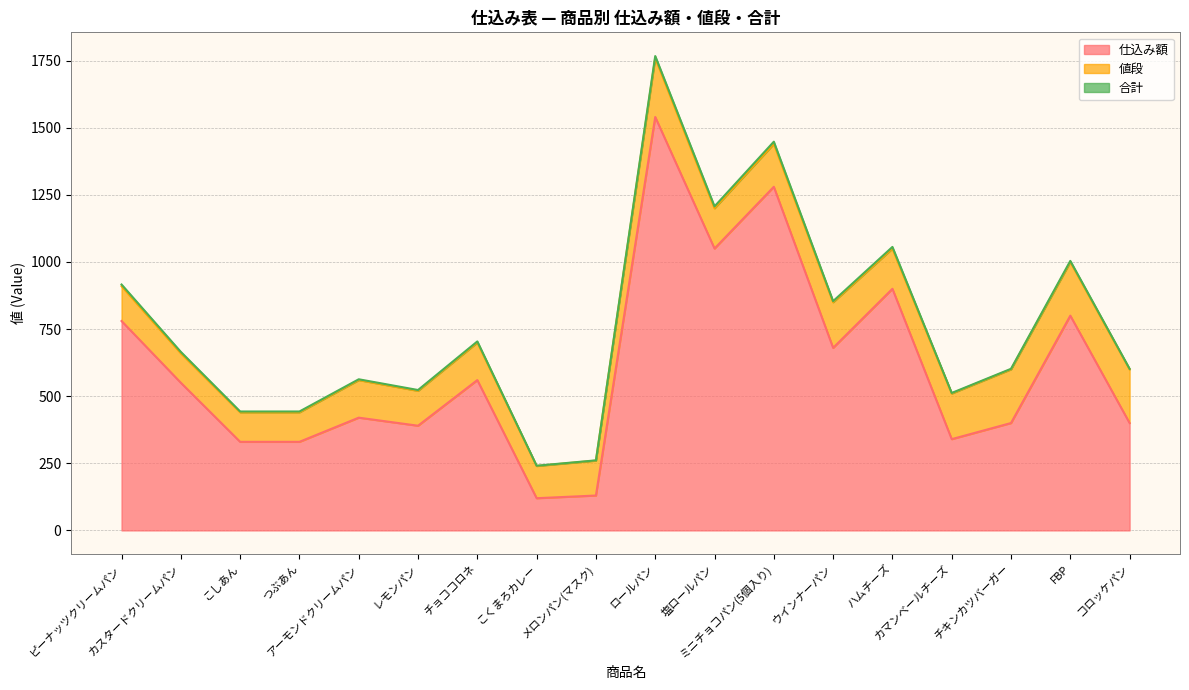

What is the difference between the maximum and minimum values in the 仕込み額 series?

1420